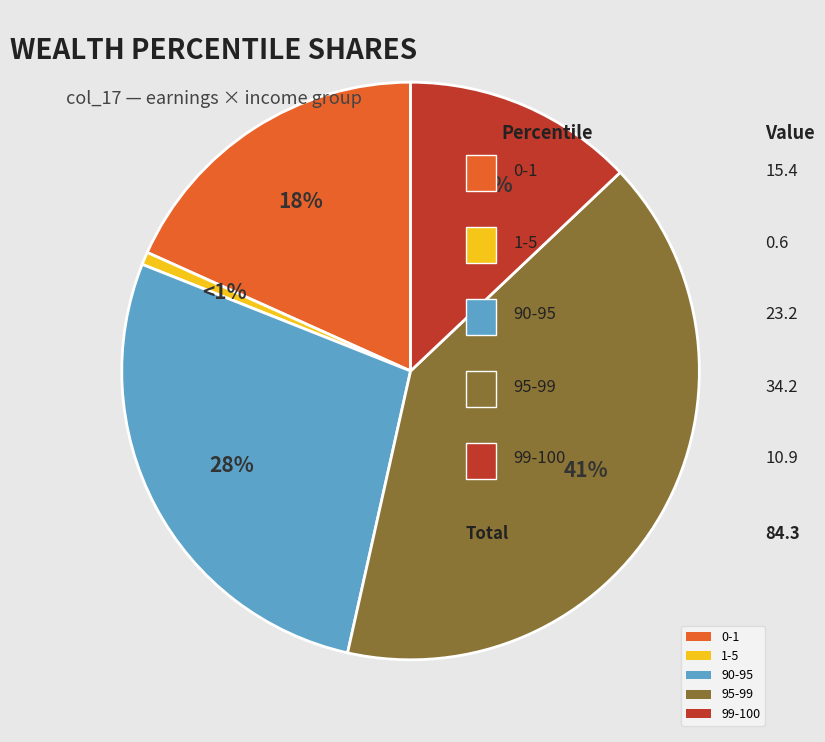

Which has a higher value, 99-100 or 95-99?

95-99